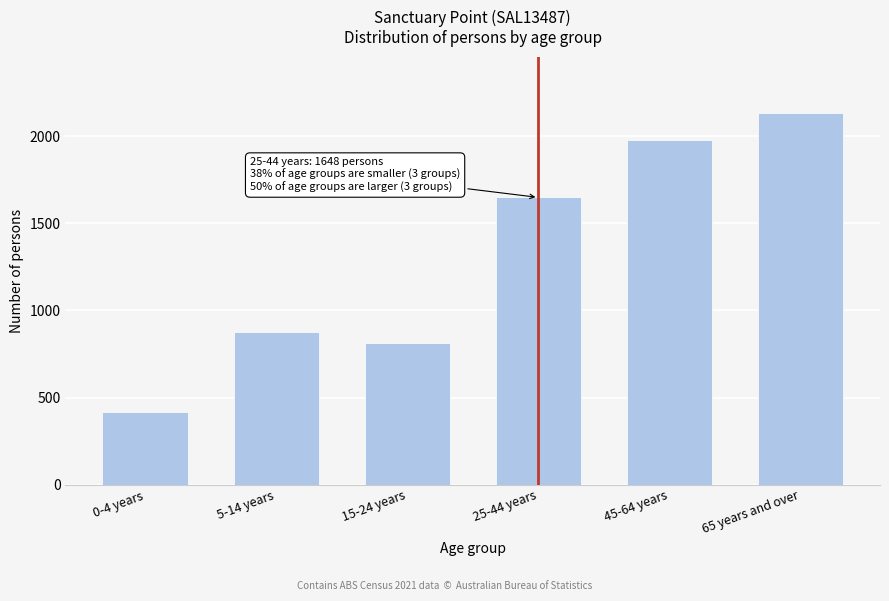

Reading right to left, list all the values displayed in this chart.

65 years and over=2135	45-64 years=1979	25-44 years=1648	15-24 years=813	5-14 years=873	0-4 years=418